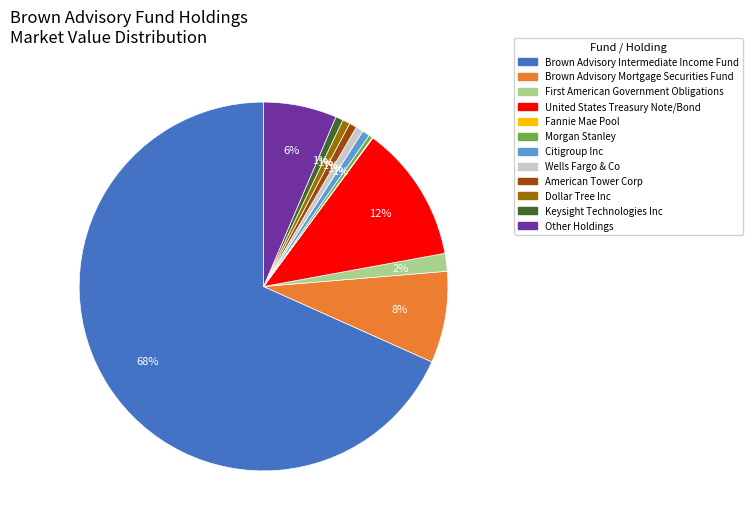

Is Brown Advisory Intermediate Income Fund the majority of the pie?

Yes